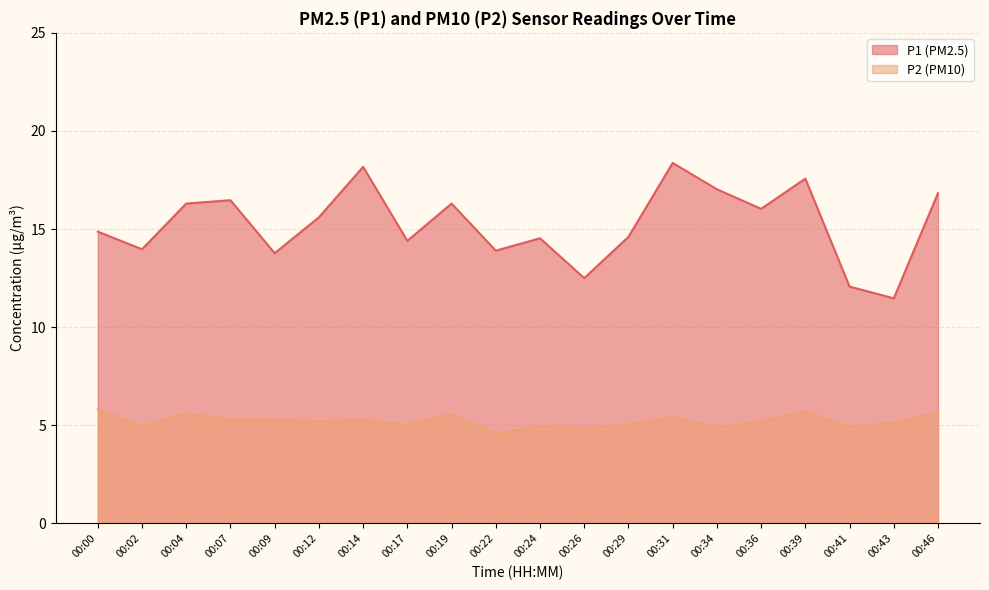

Reading left to right, extract all data points from this chart.

P1: 14.9	14.0	16.3	16.5	13.8	15.6	18.2	14.4	16.3	13.9	14.5	12.5	14.6	18.4	17.0	16.0	17.6	12.1	11.5	16.8
P2: 5.8	4.9	5.6	5.3	5.3	5.2	5.3	5.0	5.6	4.6	4.9	4.8	5.0	5.4	4.9	5.2	5.7	4.9	5.1	5.7